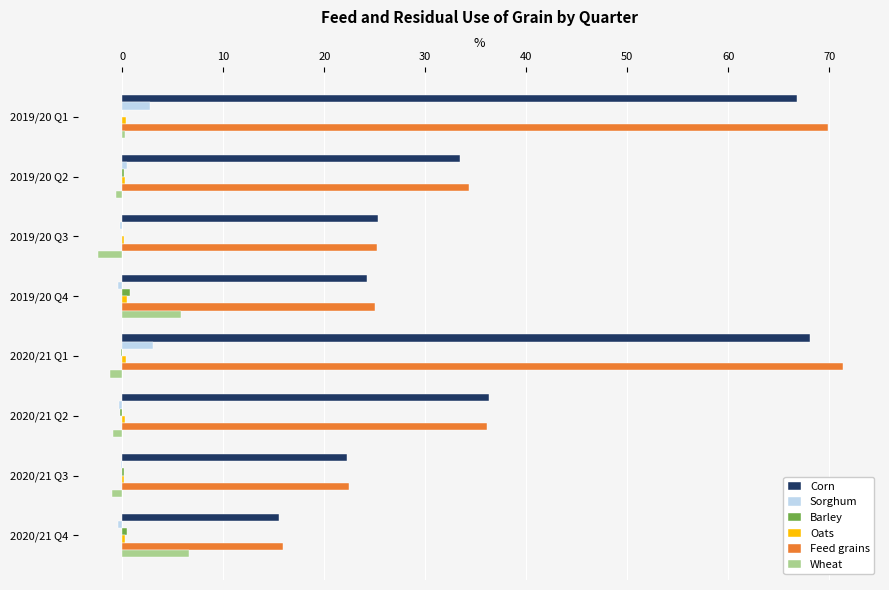

Where is Feed grains nearest to the value 43?

2020/21 Q2